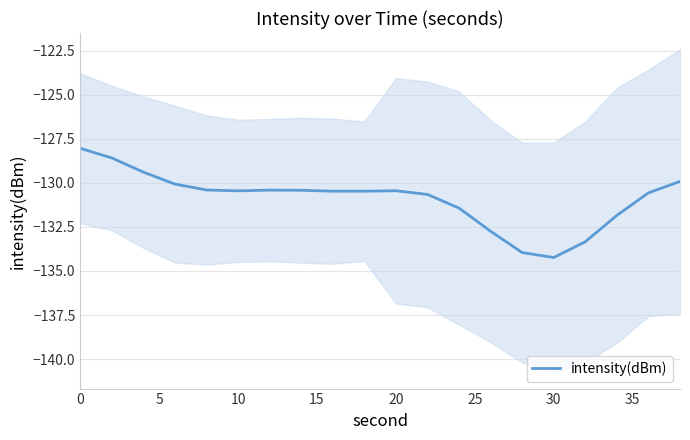

True or false: intensity(dBm) has a value of -56.4 at 10.

False